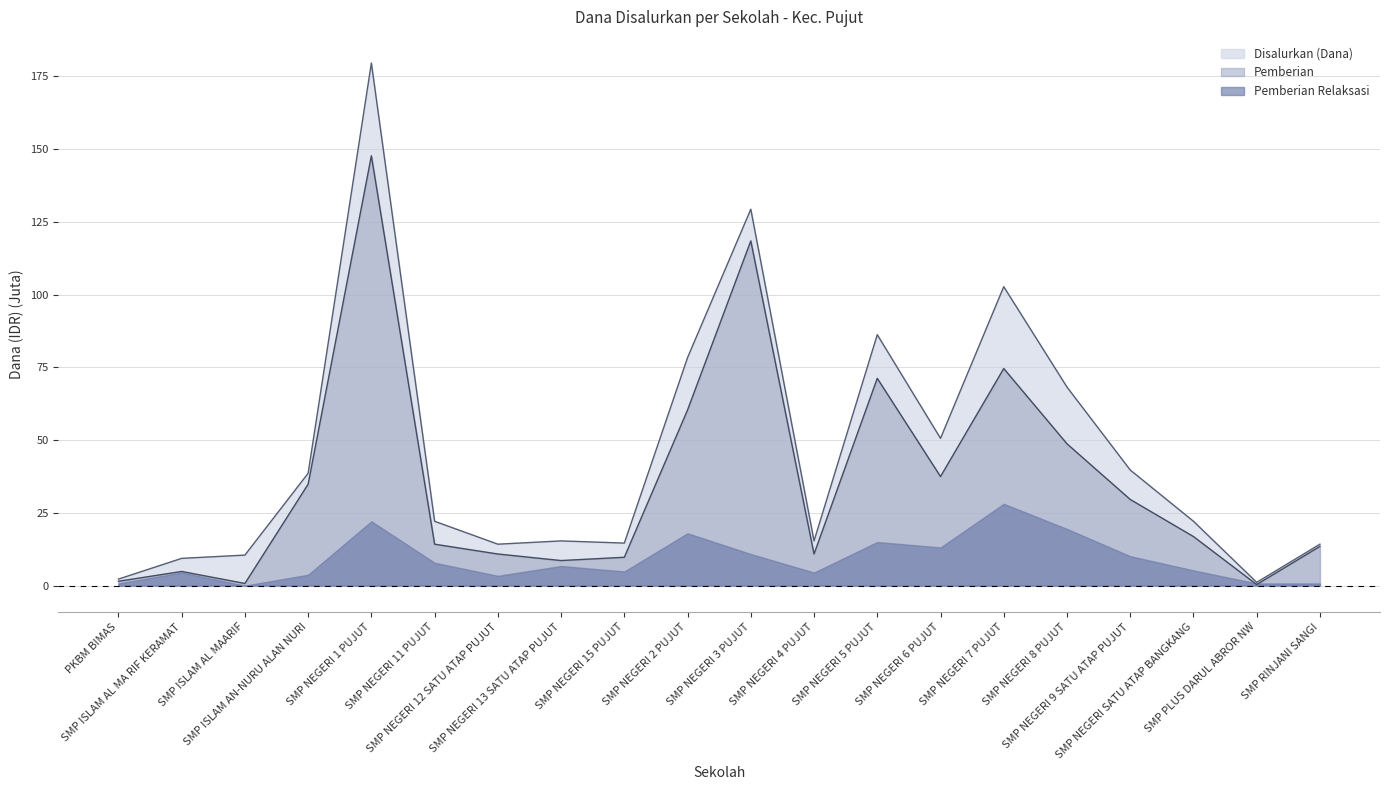

List the series in order of their peak value, lowest first.

Pemberian Relaksasi, Pemberian, Disalurkan (Dana)